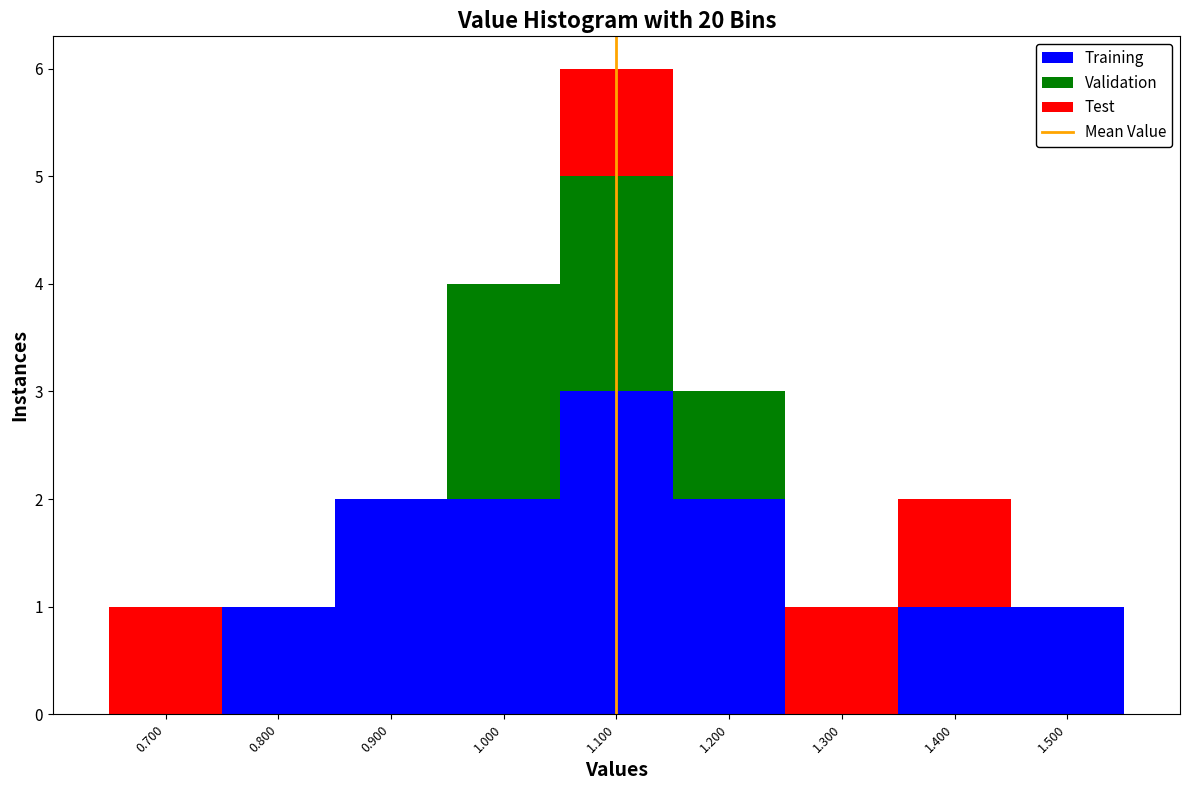

What is the total height of the stacked bar covering 0.85 to 0.95 on the x-axis? The values are not printed on the chart, so give them approximately, as read against the axis.

2